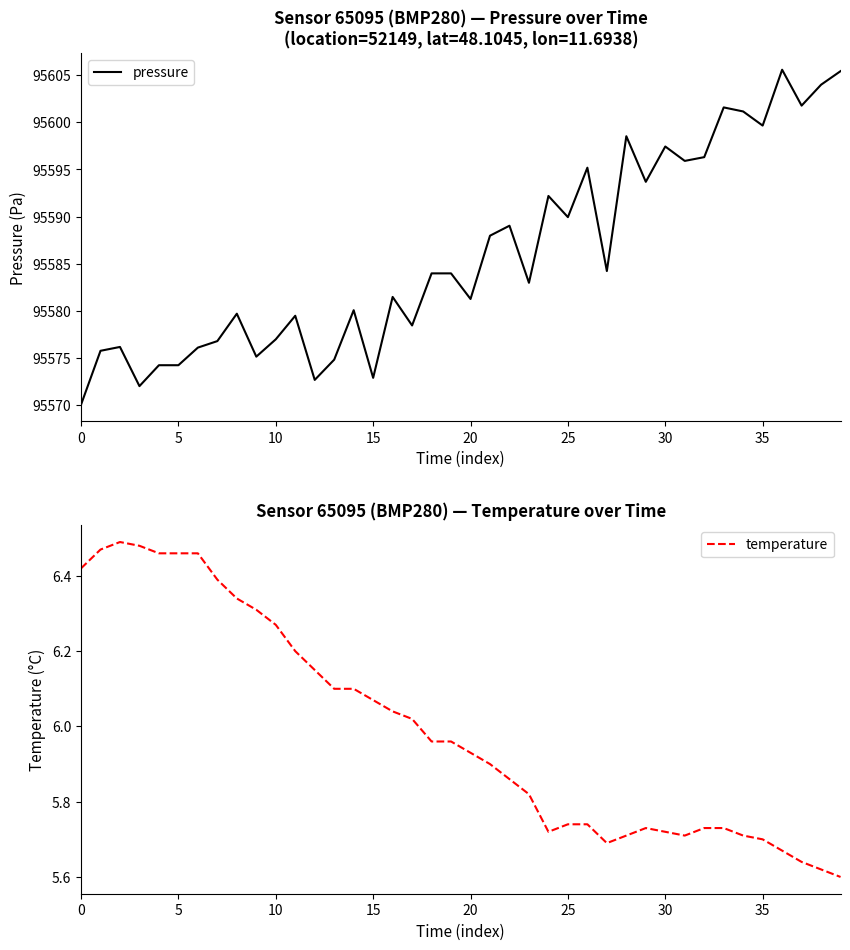

The value of pressure at 0 is 135734.7. True or false?

False